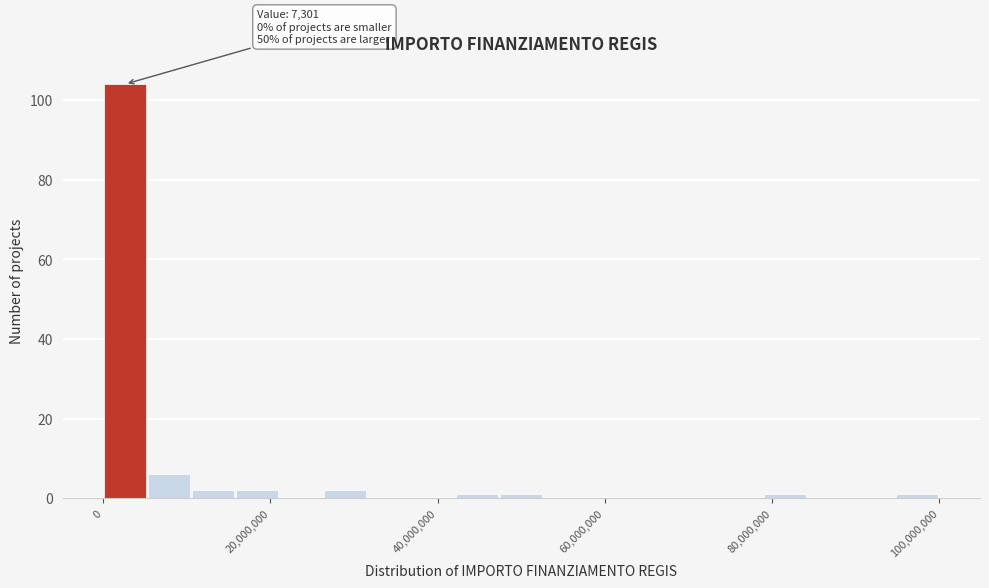

Around what value on the x-axis is the tallest bar? Give the approximate position of its centre, as read against the axis.

2000000